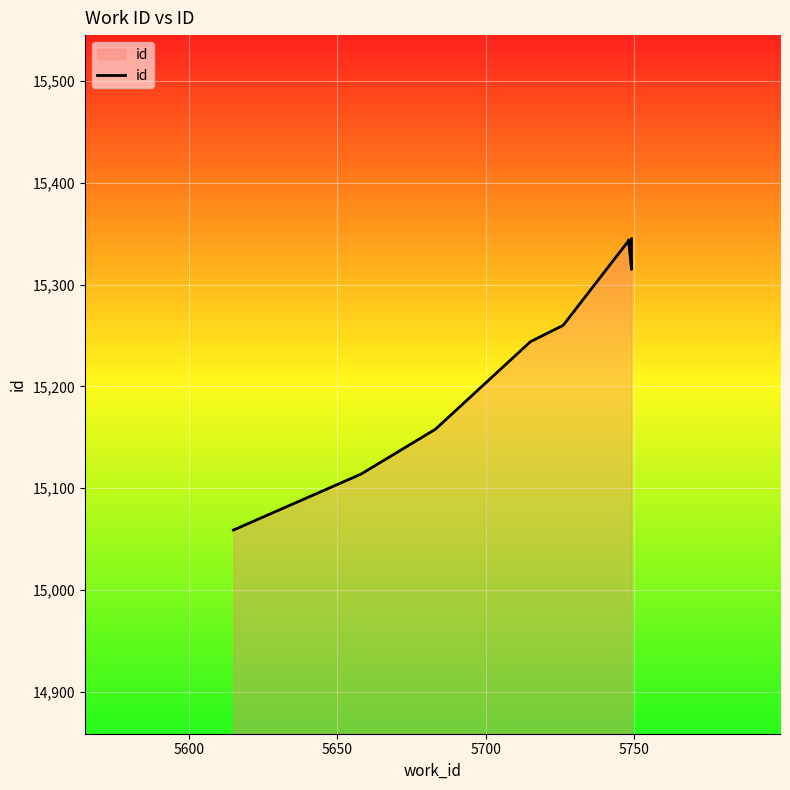

At which label is the value closest to 15202?

5700